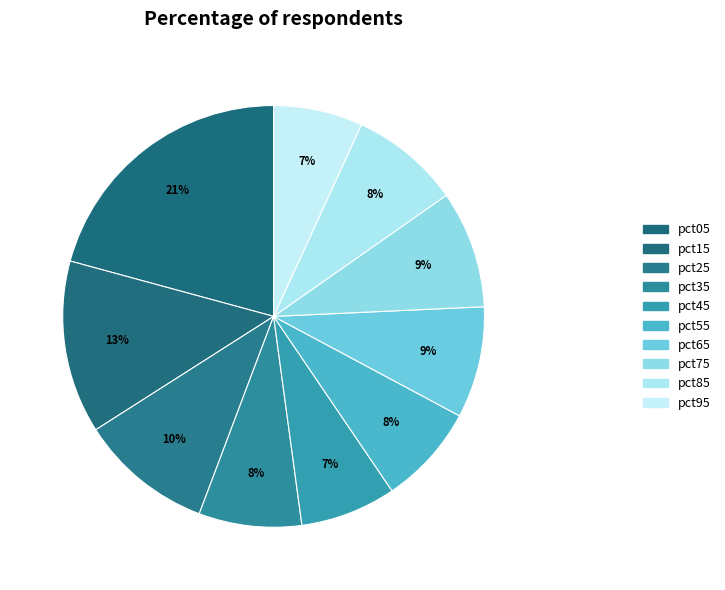

The pct75 slice represents 9% of the pie. True or false?

True